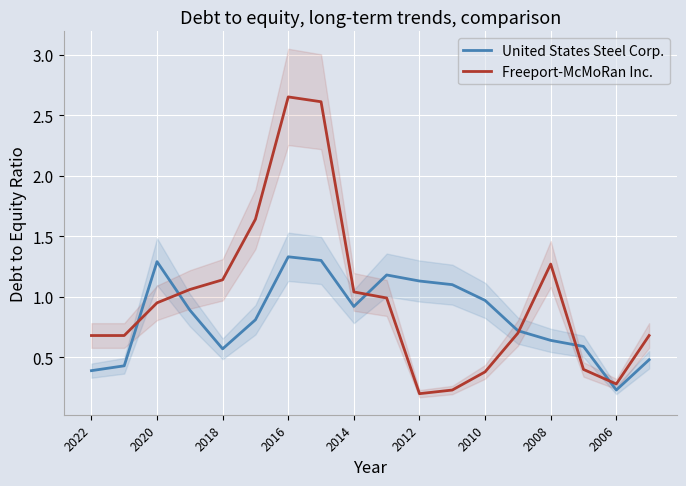

Is the value of United States Steel Corp. at 2006 greater than the value of Freeport-McMoRan Inc. at 2016?

No